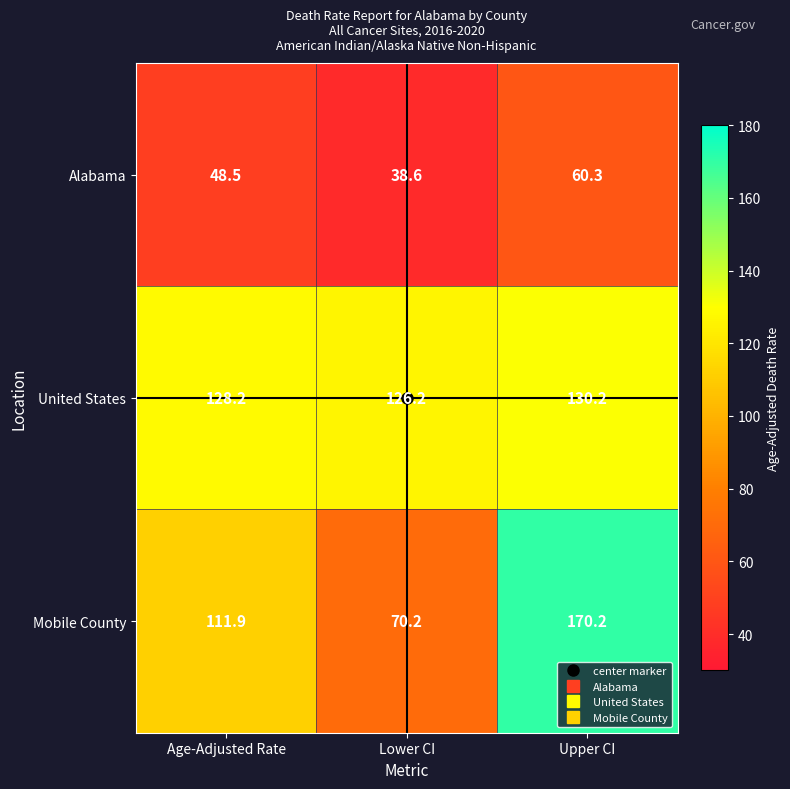

How many distinct data groups are displayed?

3